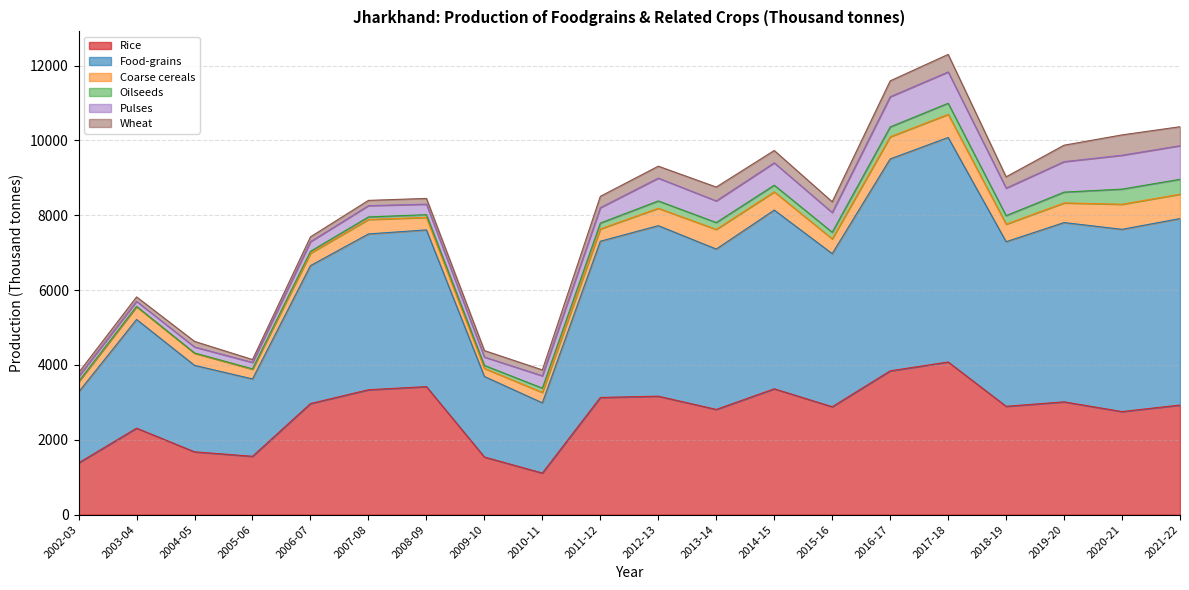

True or false: Rice has a value of 317.3 at 2005-06.

False